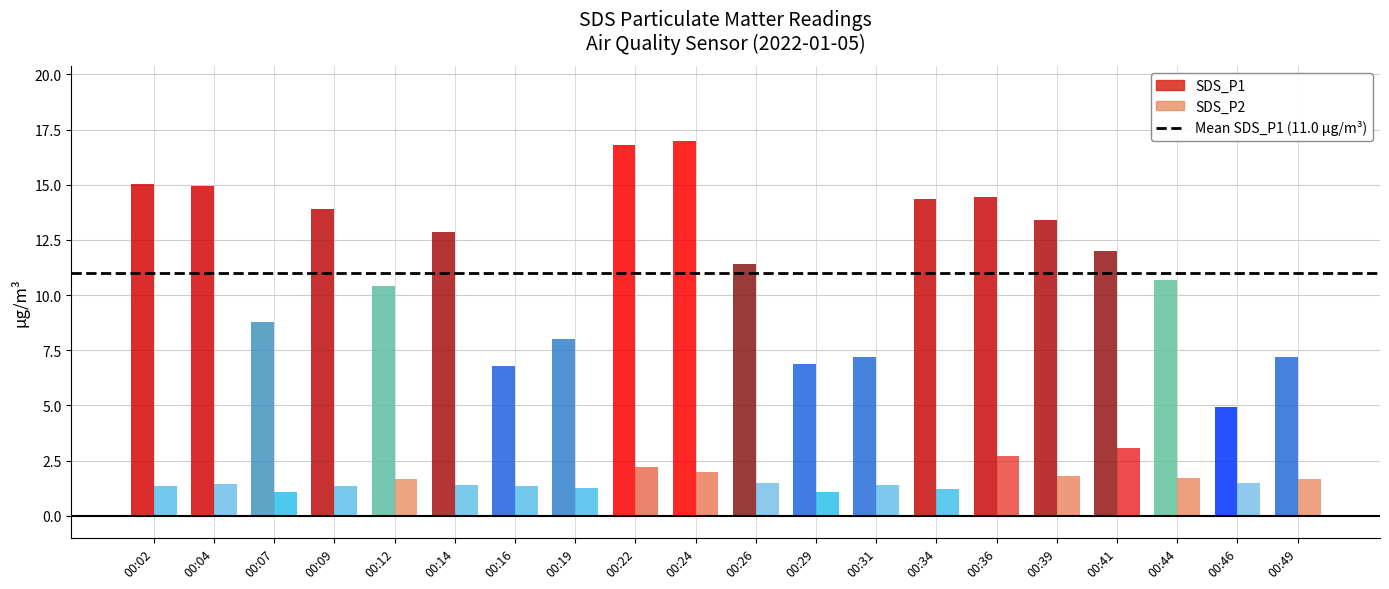

Reading left to right, extract all data points from this chart.

SDS_P1: 15.0	14.9	8.8	13.9	10.4	12.8	6.8	8.0	16.8	17.0	11.4	6.9	7.2	14.3	14.4	13.4	12.0	10.7	5.0	7.2
SDS_P2: 1.3	1.4	1.1	1.4	1.6	1.4	1.3	1.2	2.2	2.0	1.5	1.1	1.4	1.2	2.7	1.8	3.1	1.7	1.5	1.7